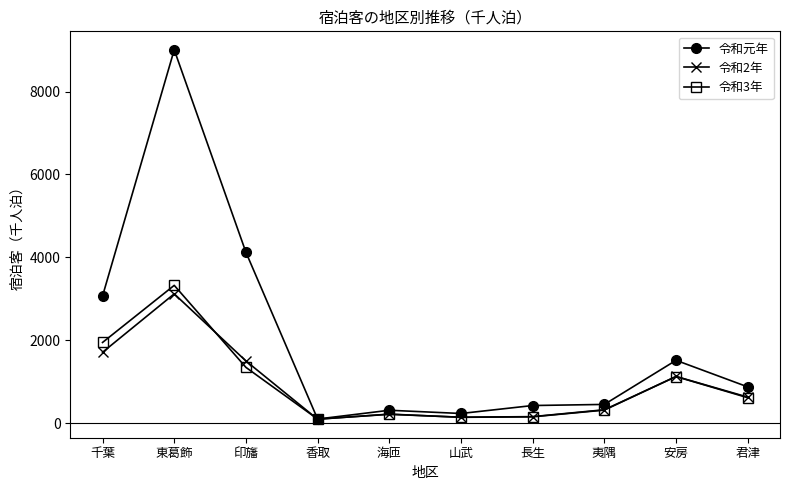

What position from the right is 君津?

1